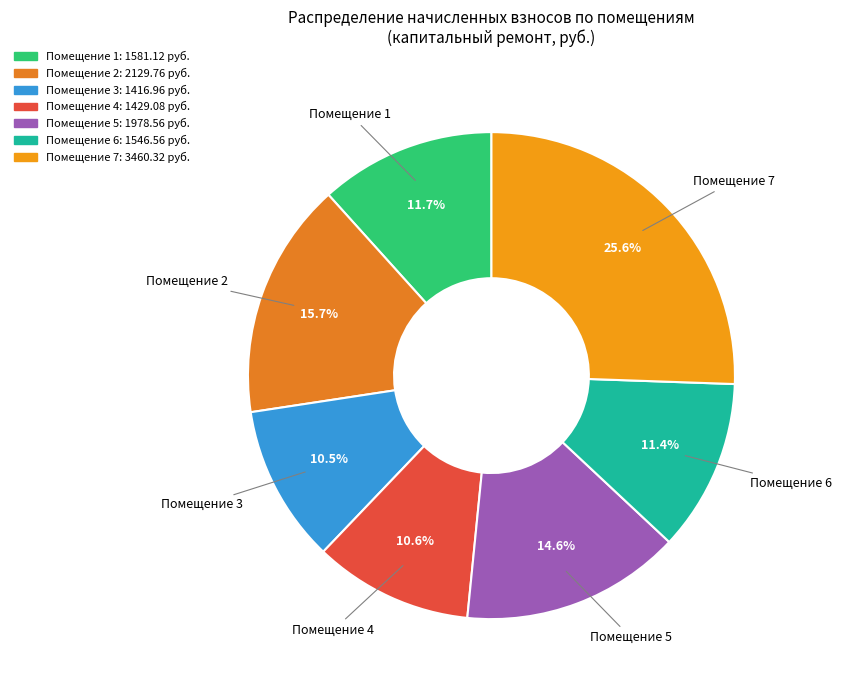

Count the number of slices in the pie.

7